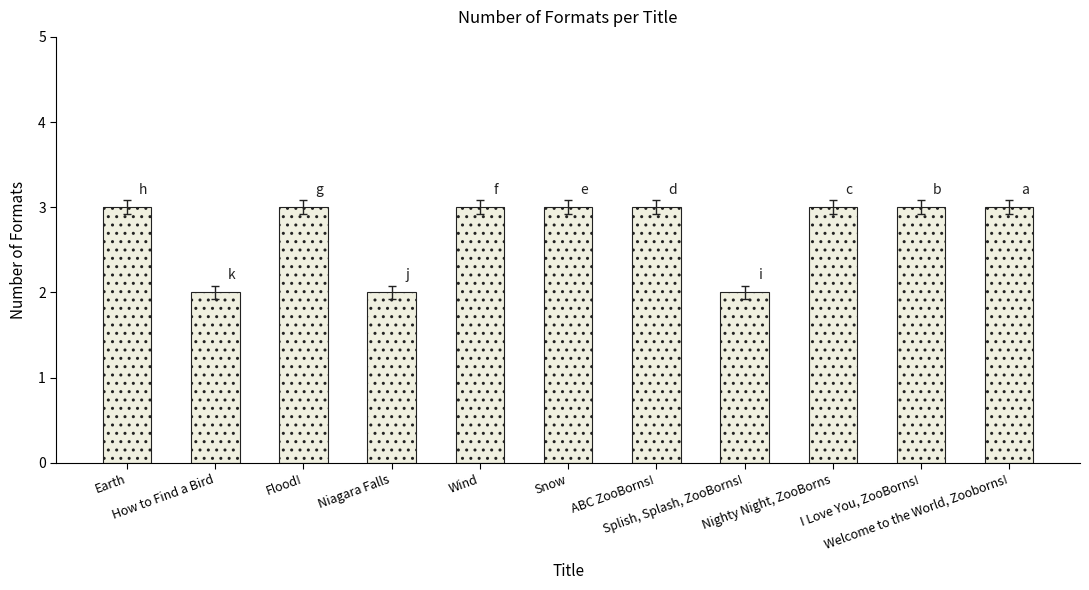

The chart shows a value of 3 at ABC ZooBorns!. True or false?

True